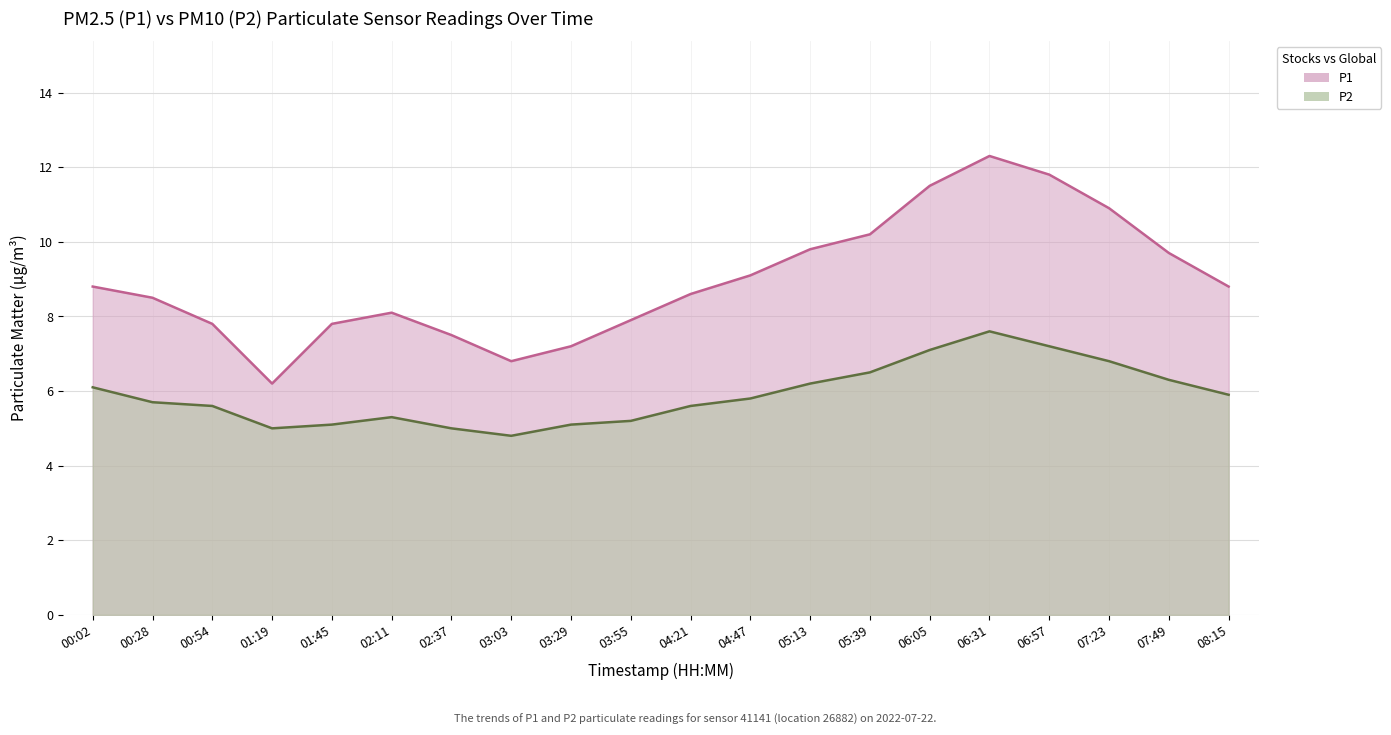

True or false: P2 and P1 intersect in this chart.

False